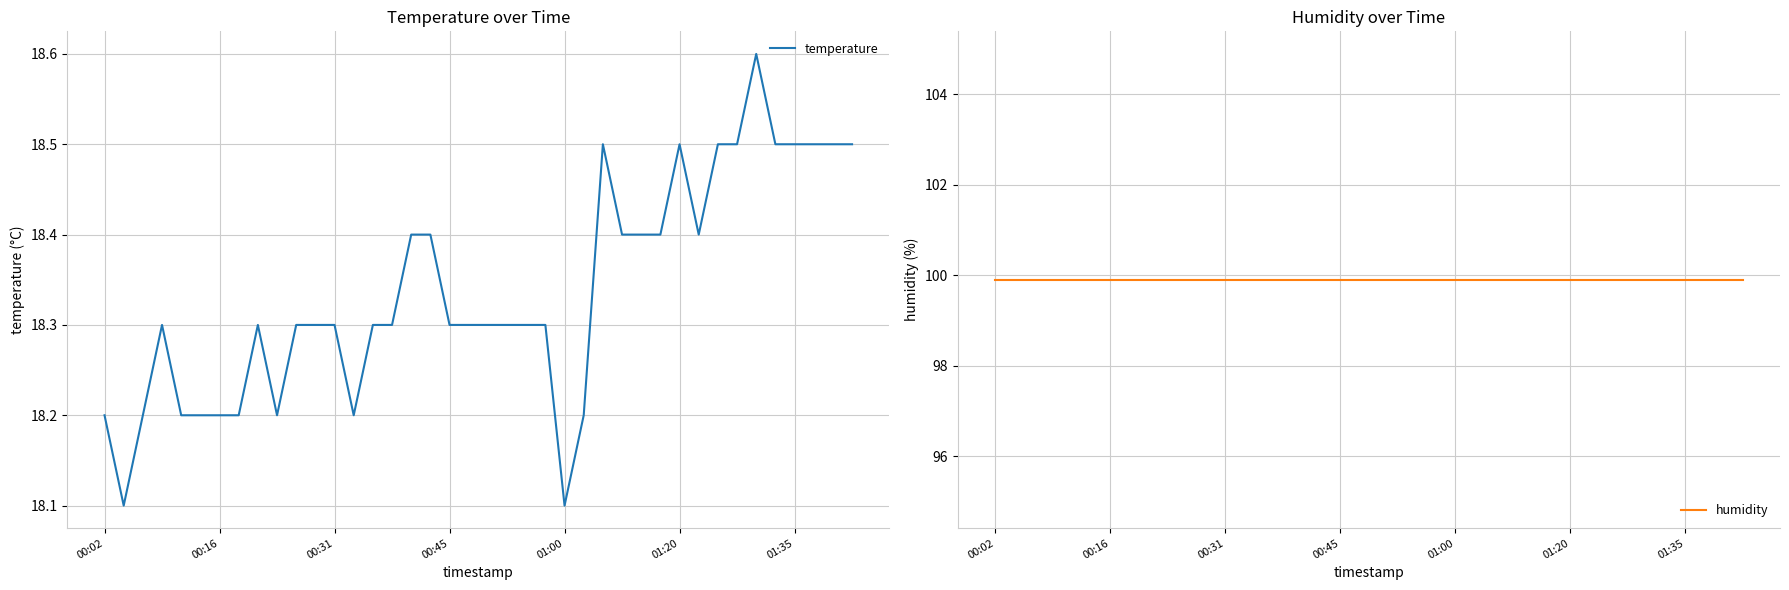

What is the value of the temperature point at the 35th from the left?

18.6